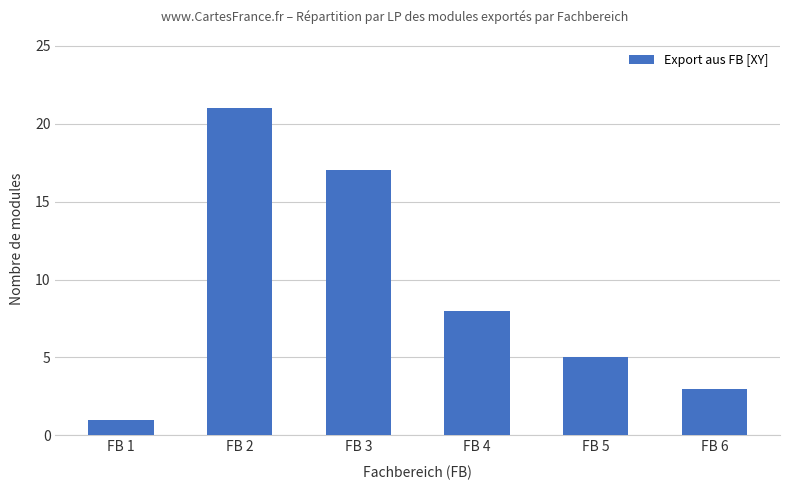

What is the change in value from FB 2 to FB 3?

-4